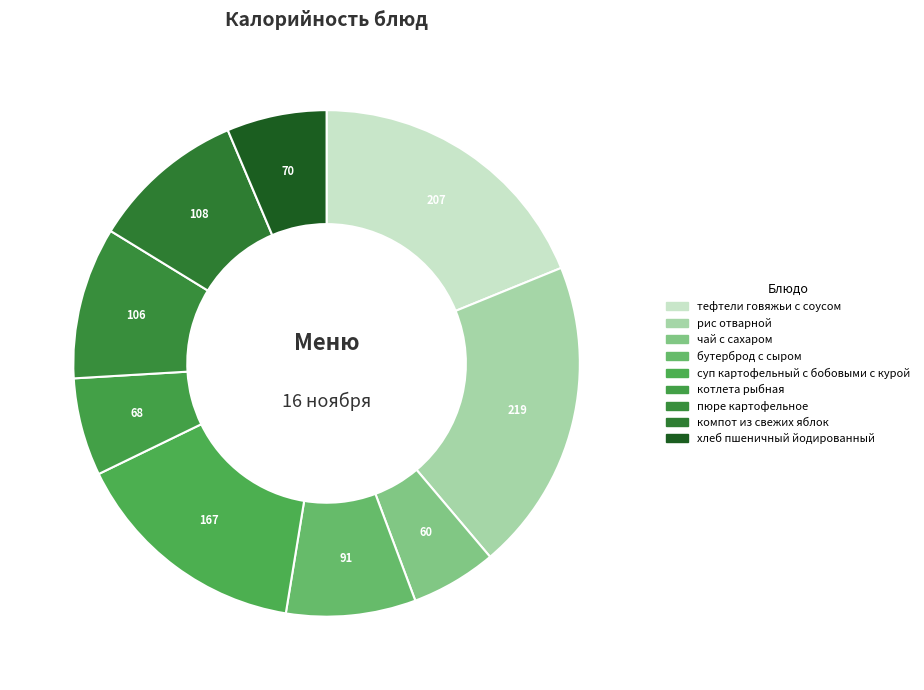

What is the ratio of the value at чай с сахаром to the value at компот из свежих яблок?

0.6